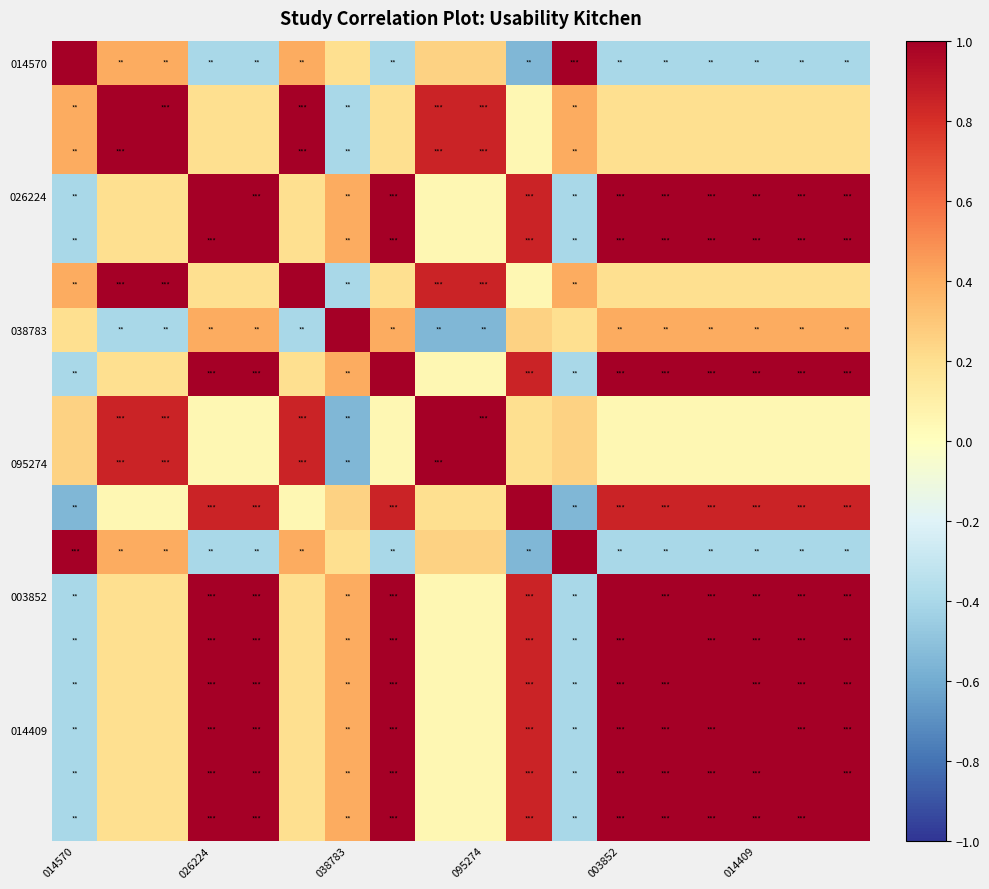

At how many categories does at least one series exceed 0?

18